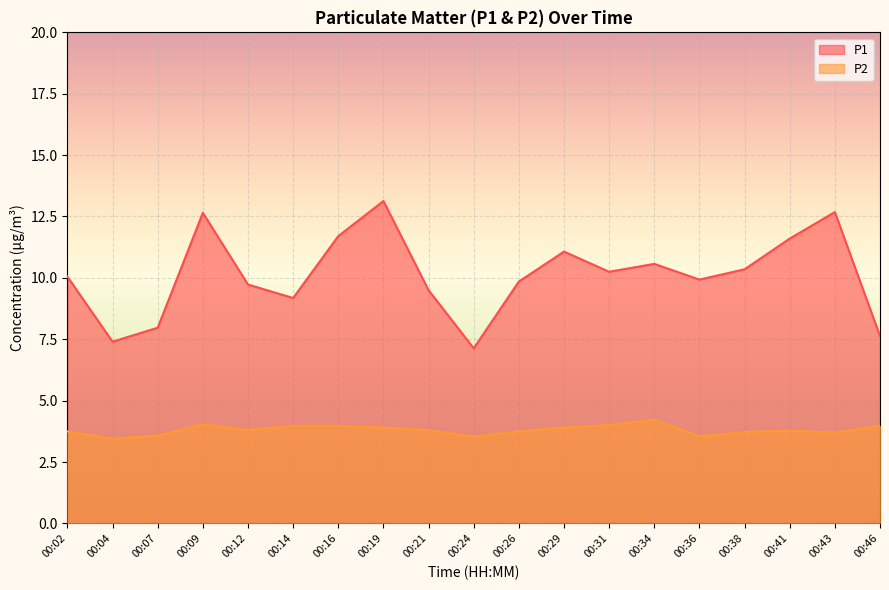

Which series has the widest spread of values?

P1